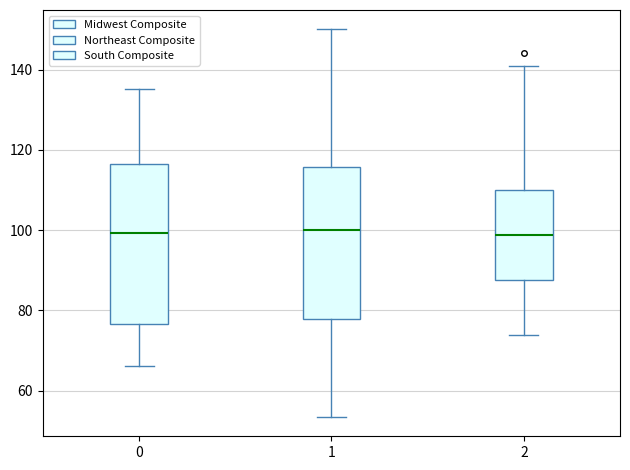

Reading left to right, read every box against the y-axis: the position of its median line, the range the box covers, and the ends of its whiskers. The values are not printed on the chart, so give them approximately, as read against the axis.

0: median 100, box 76 to 116, whiskers 66 to 136
1: median 100, box 78 to 116, whiskers 54 to 150
2: median 98, box 88 to 110, whiskers 74 to 140